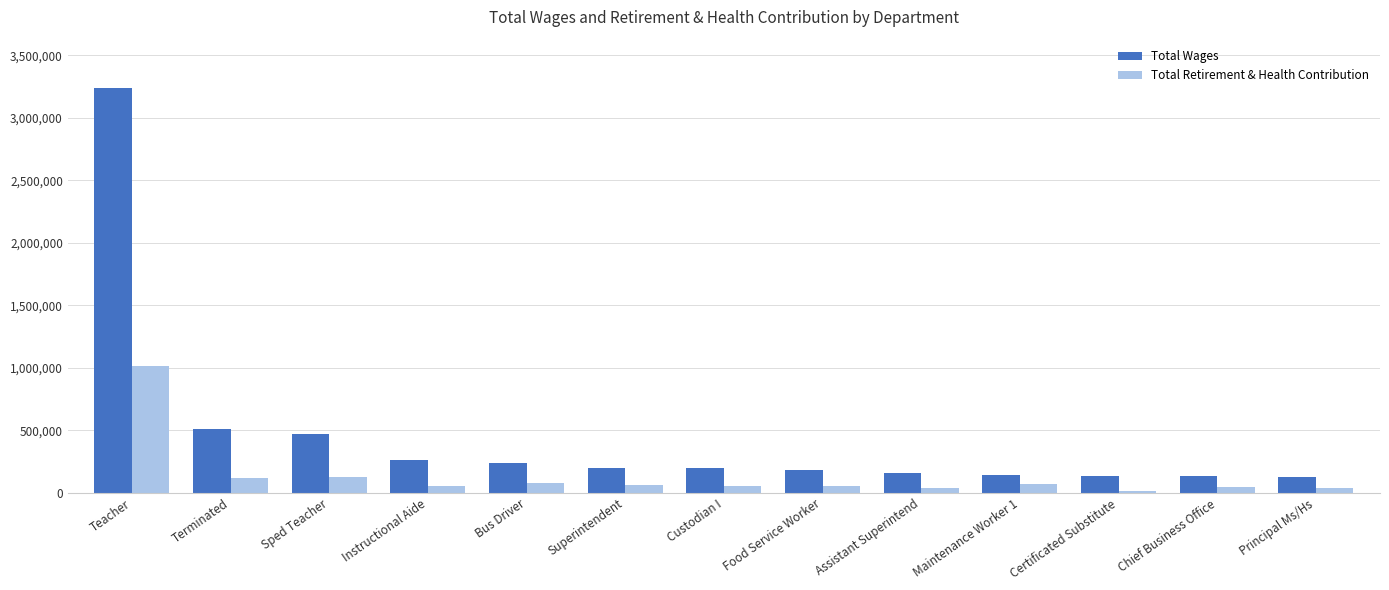

Is the value of Total Retirement & Health Contribution at Superintendent greater than the value of Total Wages at Food Service Worker?

No